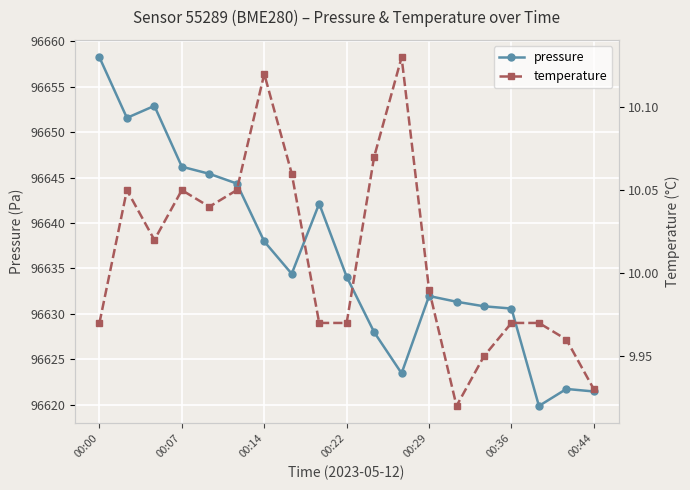

Is it true that pressure equals 96634.1 at 00:22?

True